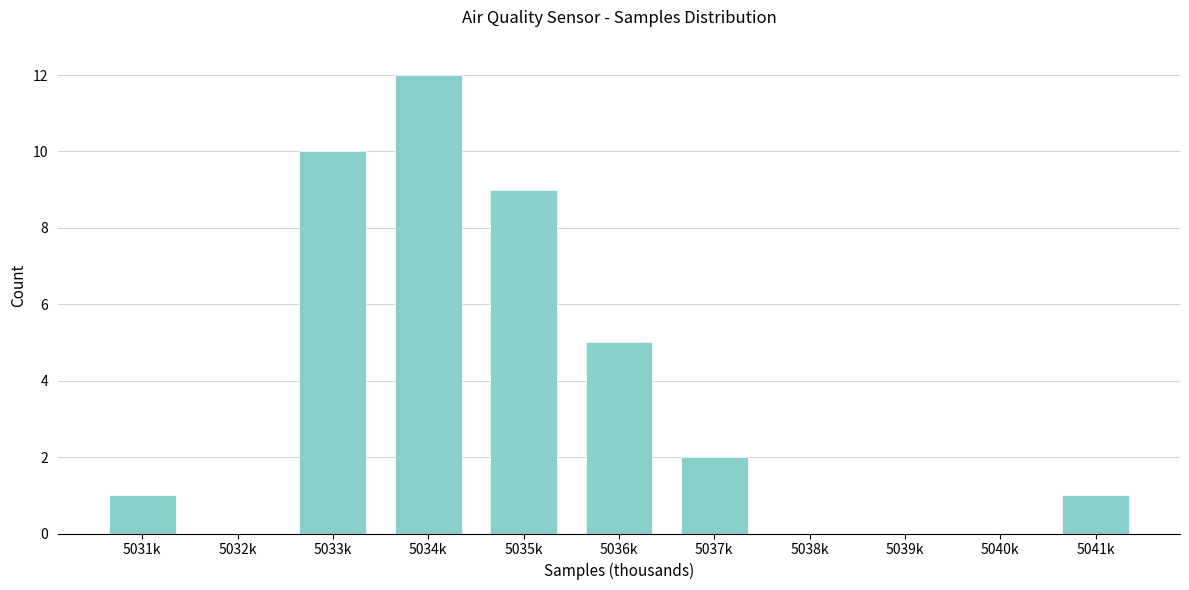

Reading left to right, transcribe all the data shown in this chart.

5031k=1	5032k=0	5033k=10	5034k=12	5035k=9	5036k=5	5037k=2	5038k=0	5039k=0	5040k=0	5041k=1